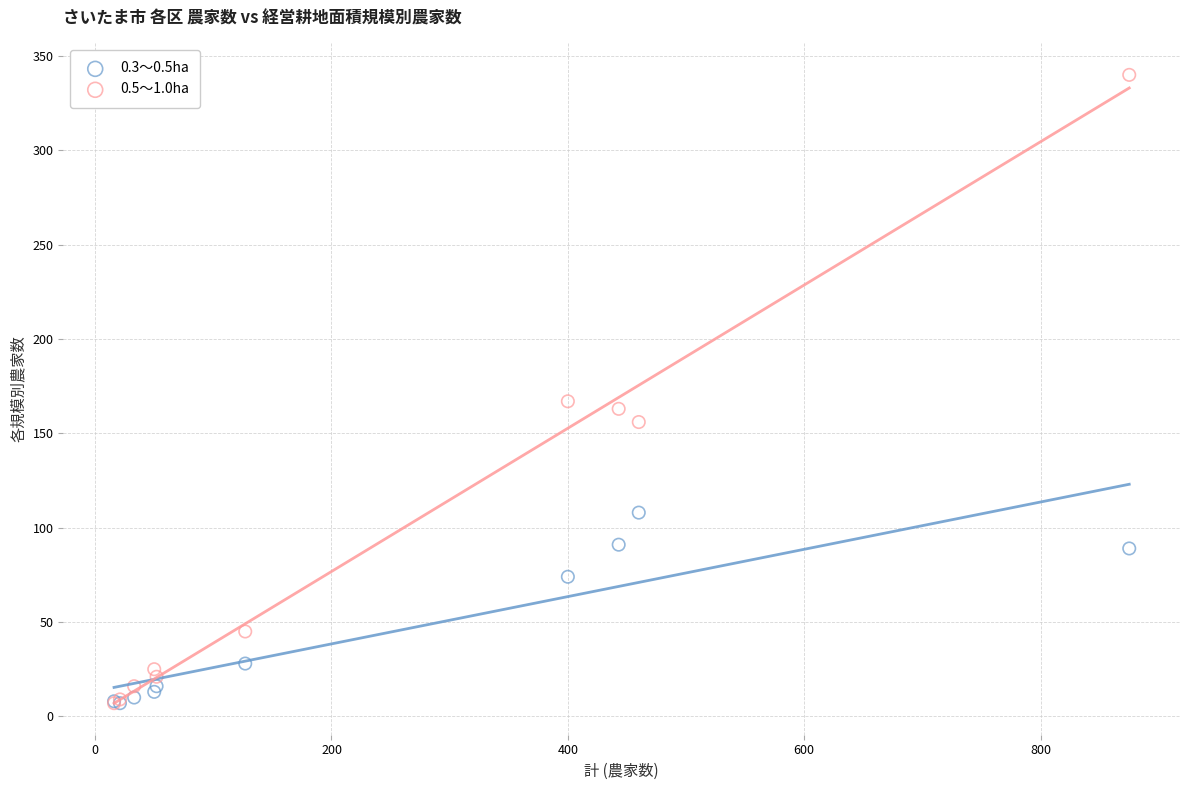

Which series reaches the maximum Y coordinate?

0.5～1.0ha